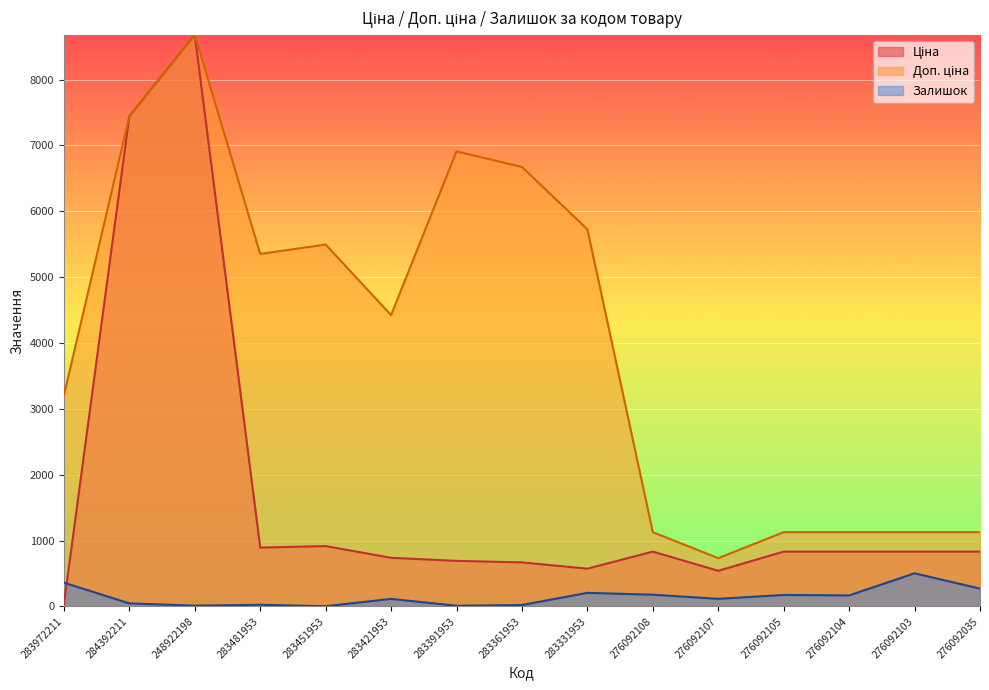

List the series in order of their overall mean, highest first.

Доп. ціна, Ціна, Залишок